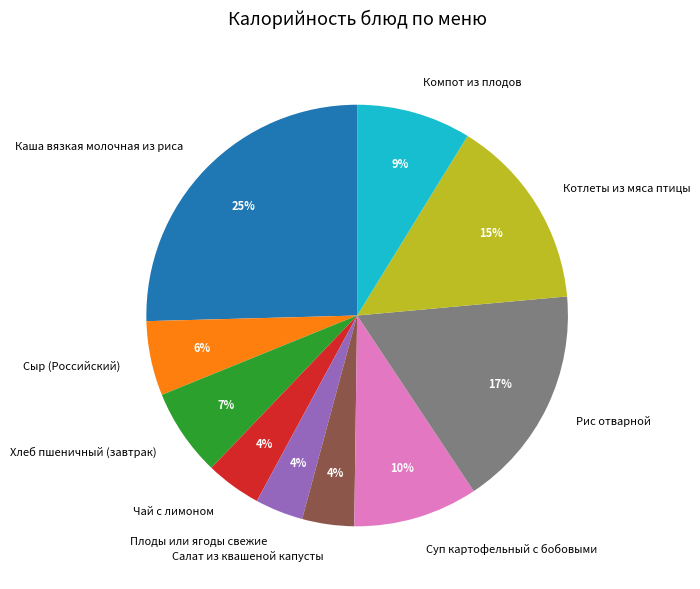

How many segments does this pie chart have?

10